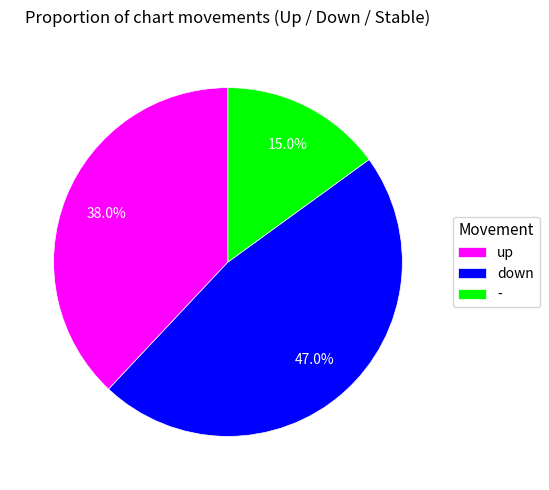

To the nearest percent, what is the average slice percentage?

33%